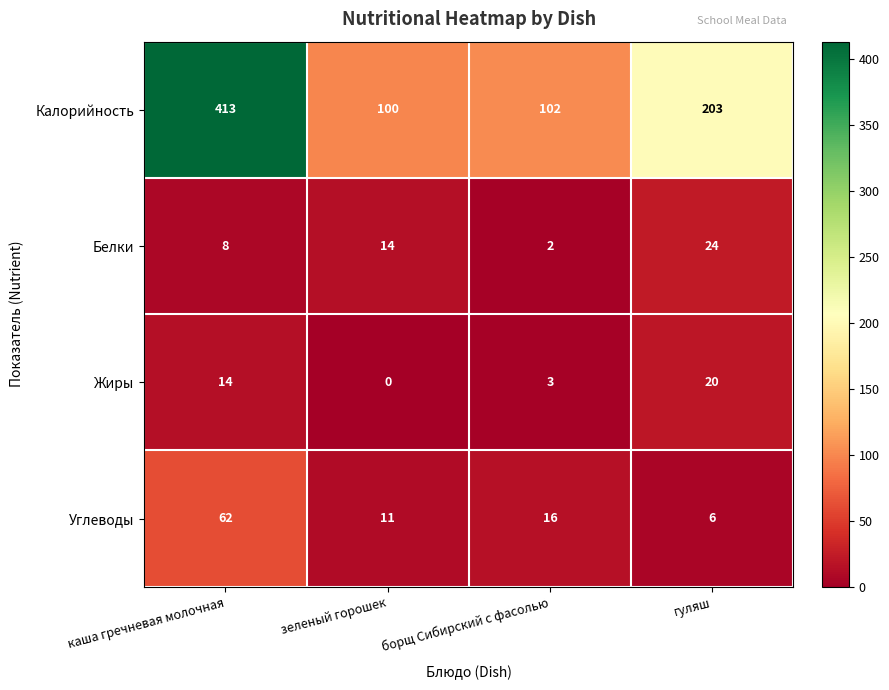

What is the total value across all series at гуляш?

253